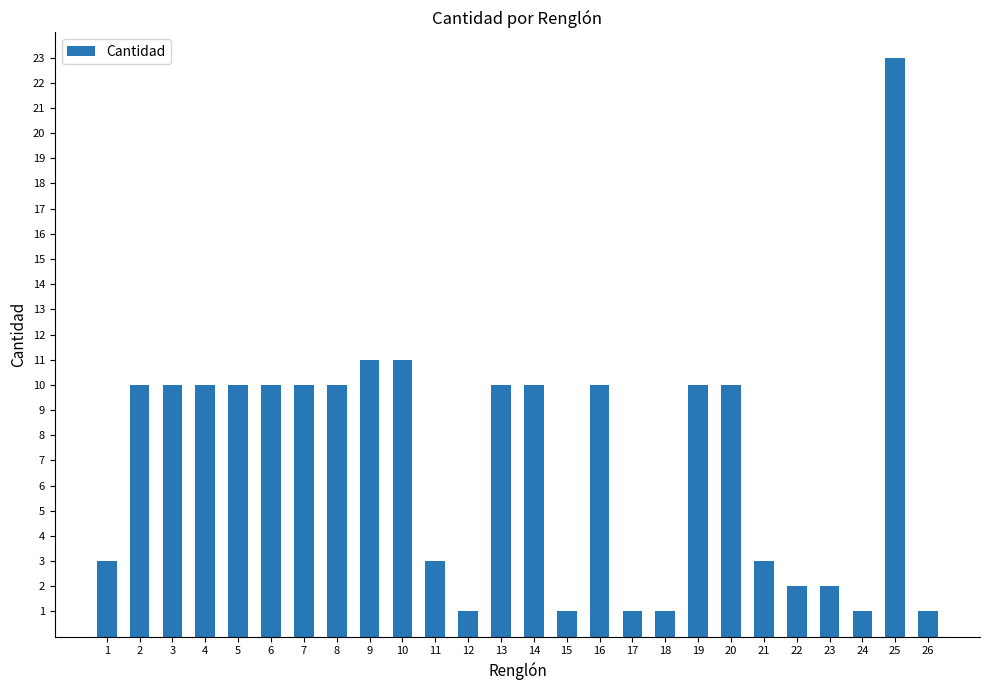

Are the bars horizontal?

No